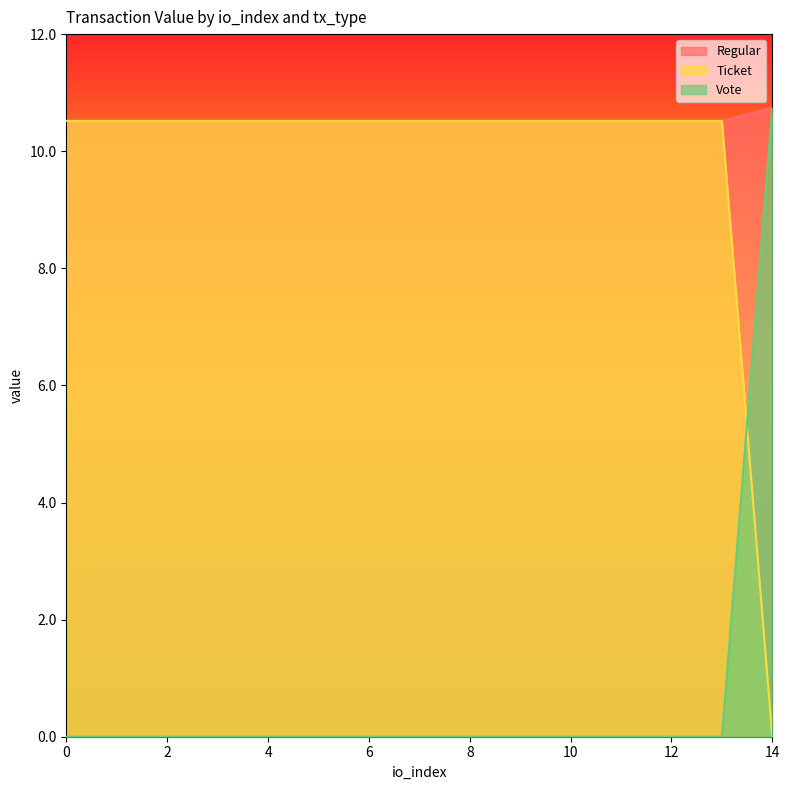

True or false: Regular has a value of 0.0 at 14.

True